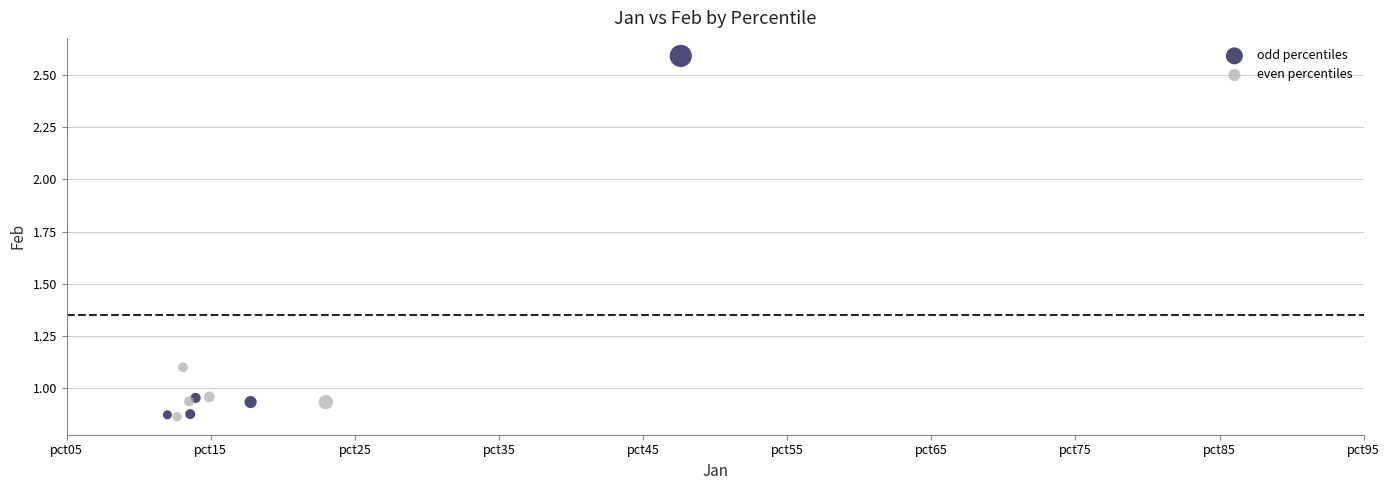

Which series has the largest Y range (max minus min)?

odd percentiles